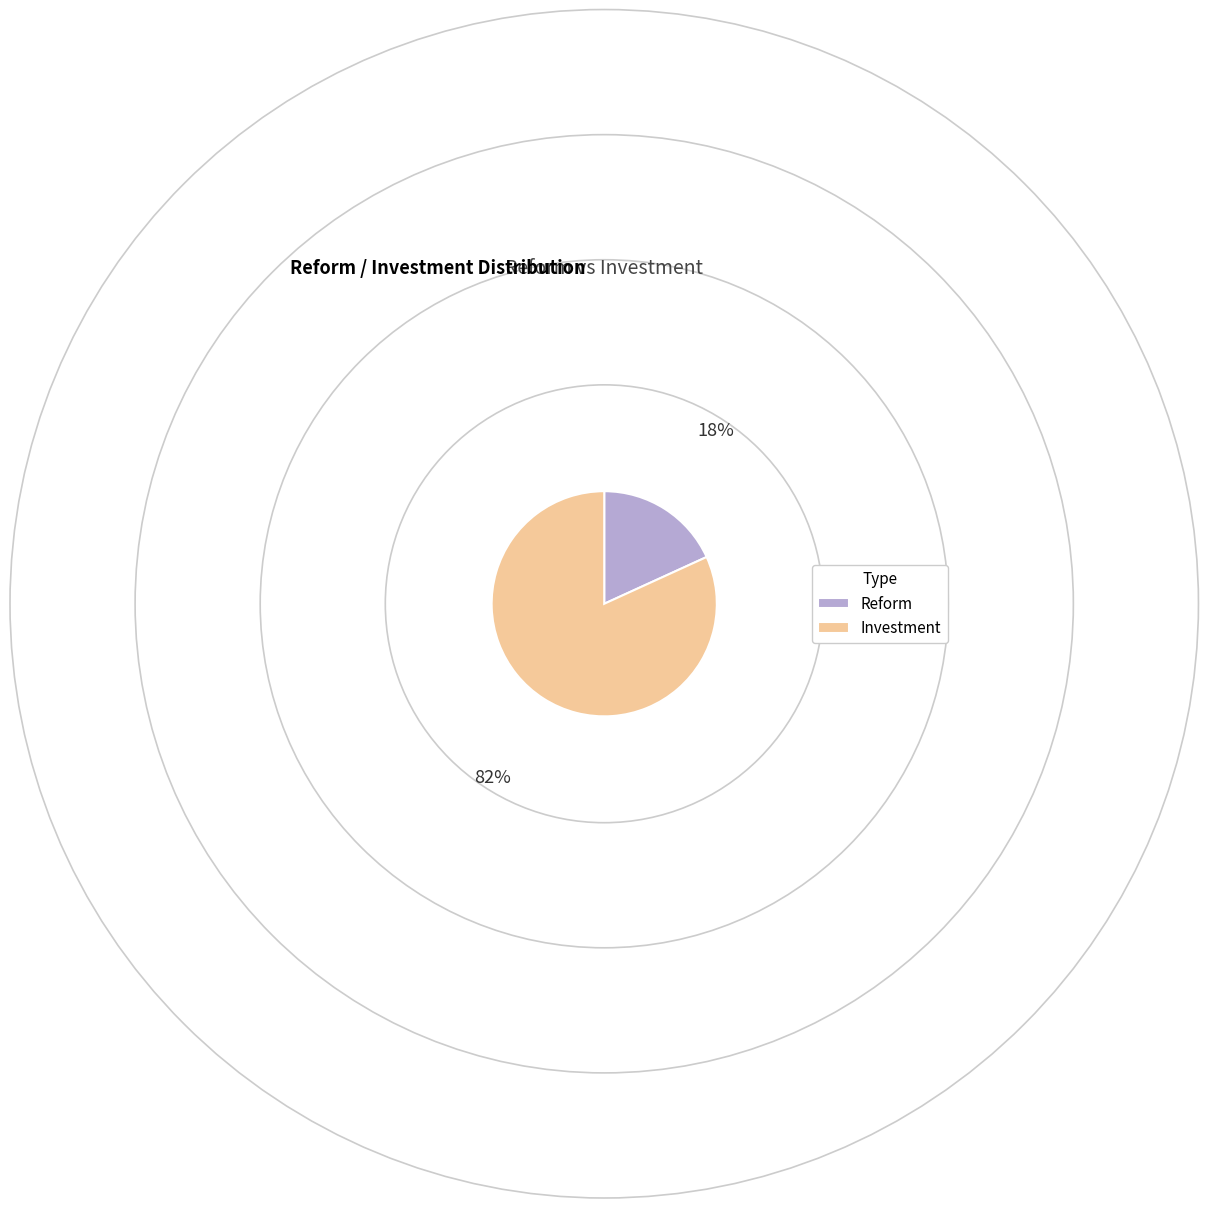

What is the ratio of the value at Reform to the value at Investment?

0.2